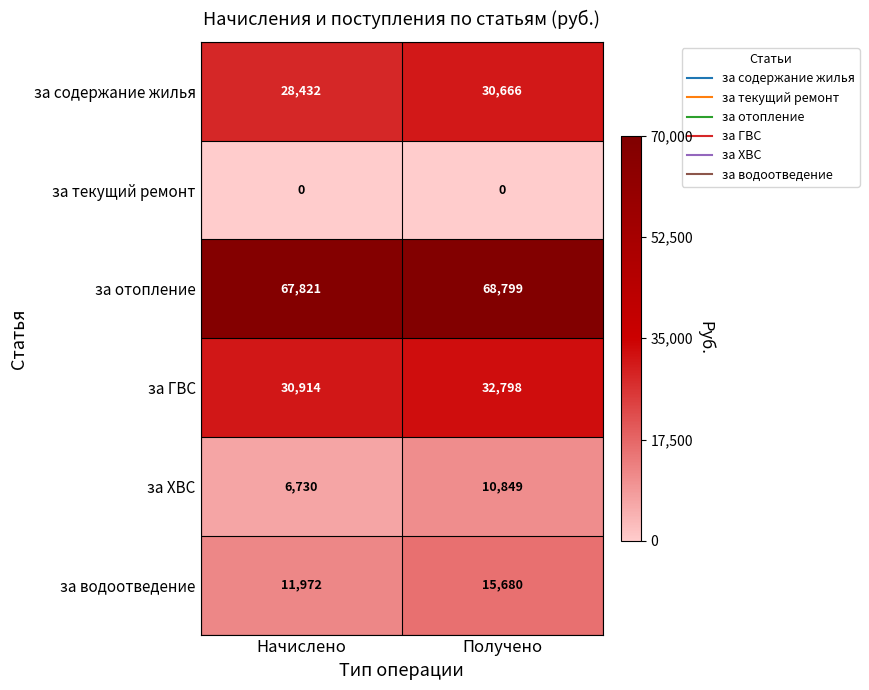

What value does the за ГВС series have at Получено, to the nearest 100?

32800